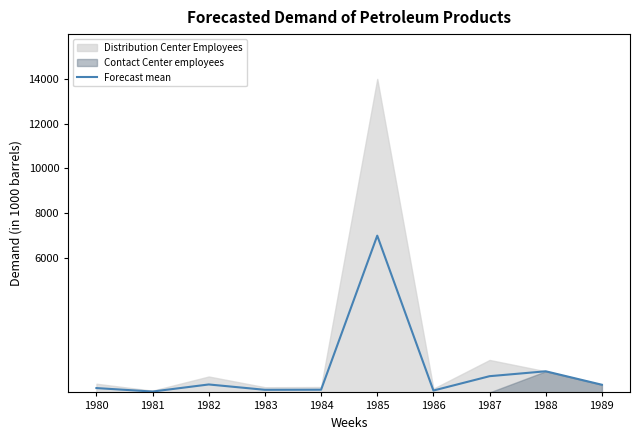

What is the average value?

992.0